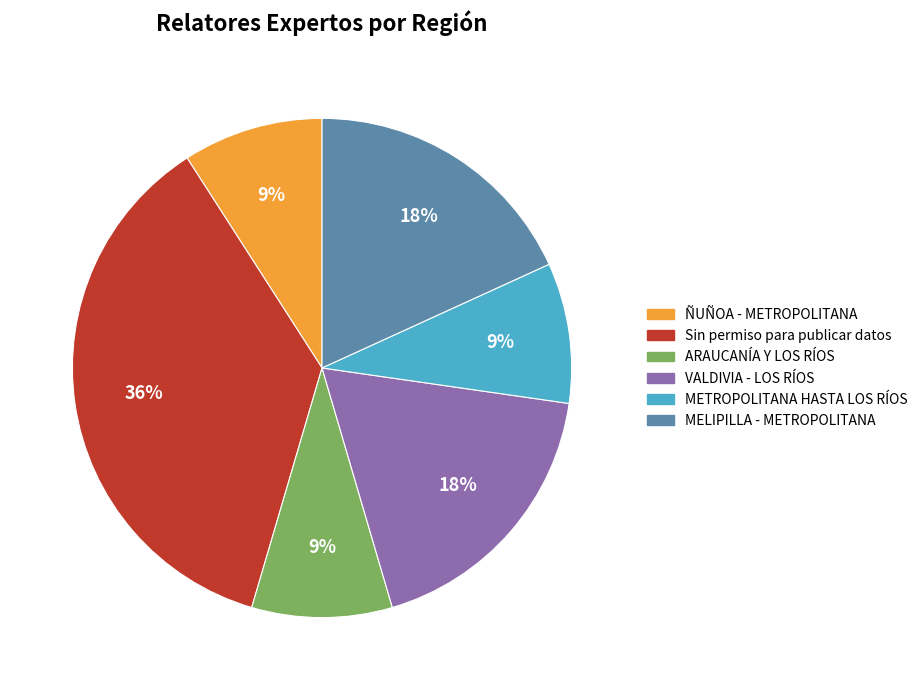

To the nearest percent, what is the average slice percentage?

17%